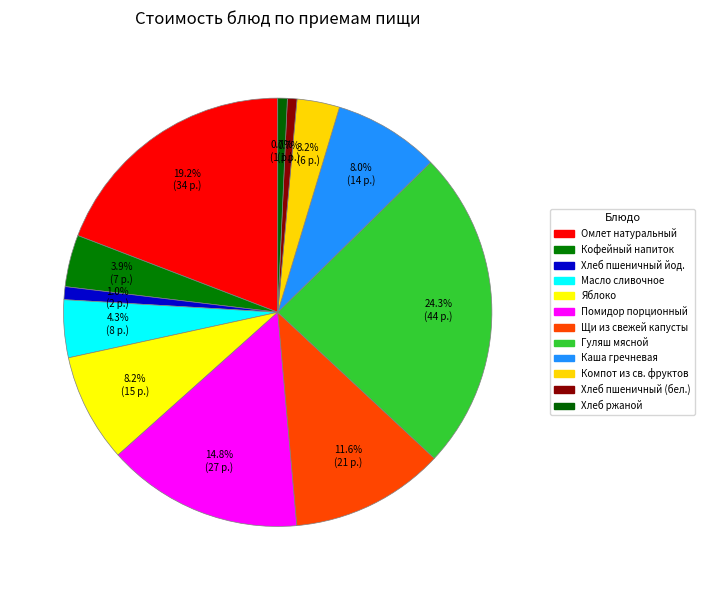

Rank the categories by value from lowest to highest.

Хлеб пшеничный (бел.), Хлеб ржаной, Хлеб пшеничный йод., Компот из св. фруктов, Кофейный напиток, Масло сливочное, Каша гречневая, Яблоко, Щи из свежей капусты, Помидор порционный, Омлет натуральный, Гуляш мясной